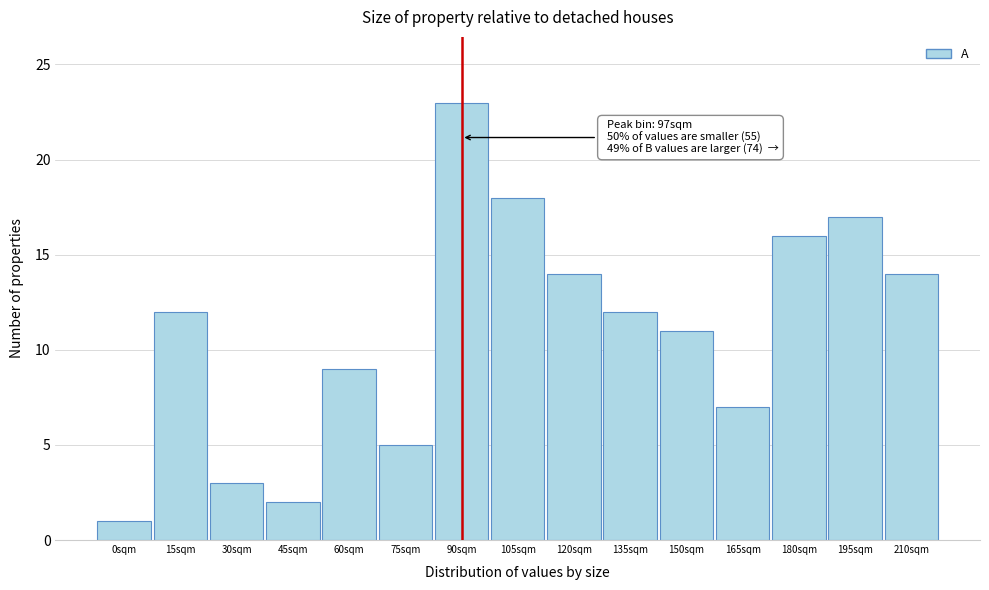

Reading right to left, transcribe all the data shown in this chart.

14	17	16	7	11	12	14	18	23	5	9	2	3	12	1